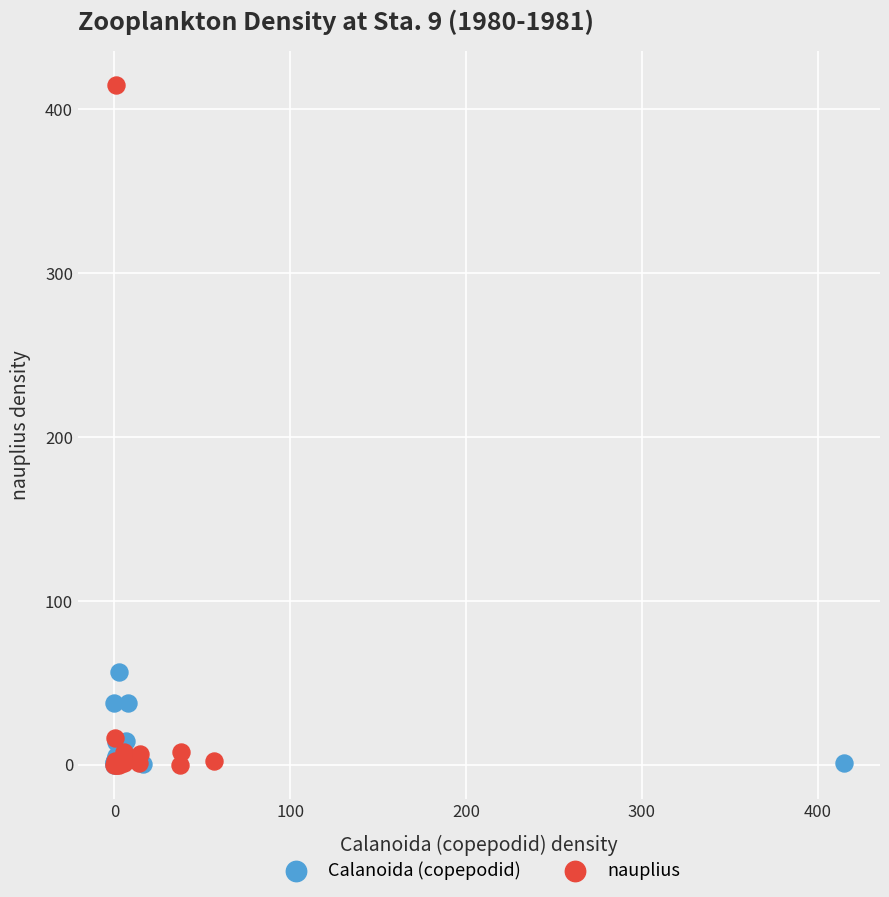

Which series has the widest spread of Y values?

nauplius